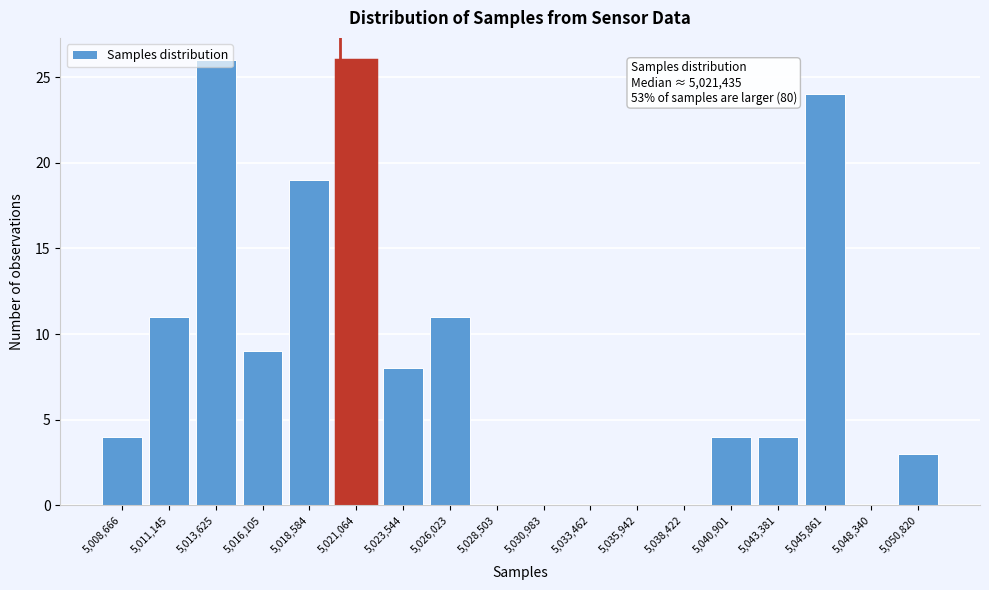

What is the maximum value shown in the chart?

26